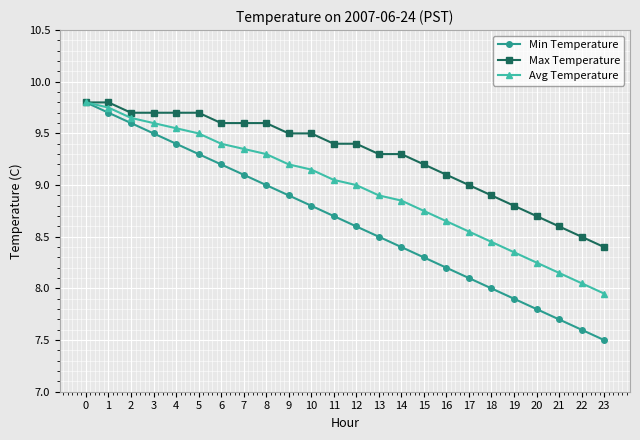

At which label is Min Temperature closest to 8?

18